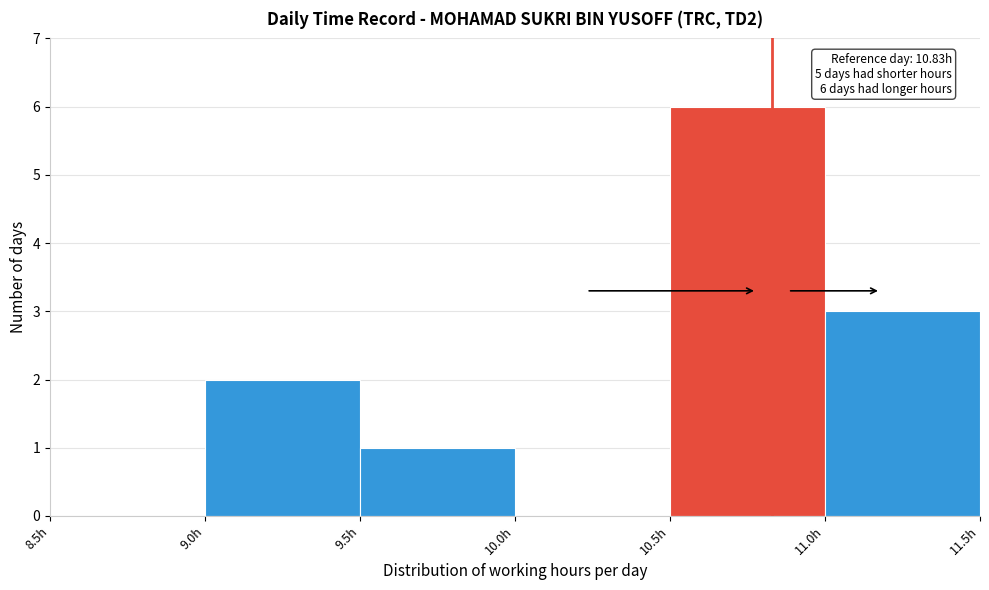

Which range on the x-axis has the tallest bar?

10.5 to 11.0